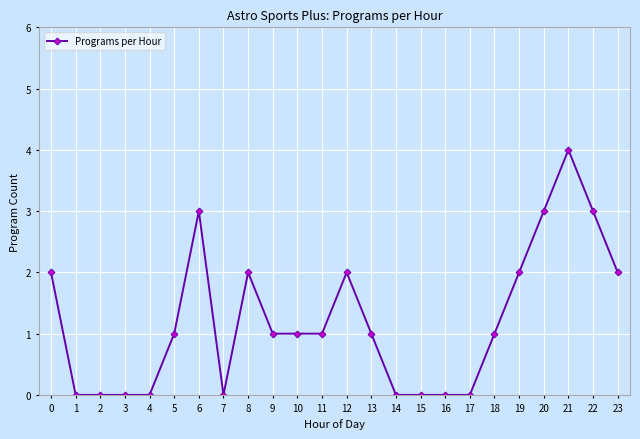

Reading left to right, list all the values displayed in this chart.

2	0	0	0	0	1	3	0	2	1	1	1	2	1	0	0	0	0	1	2	3	4	3	2